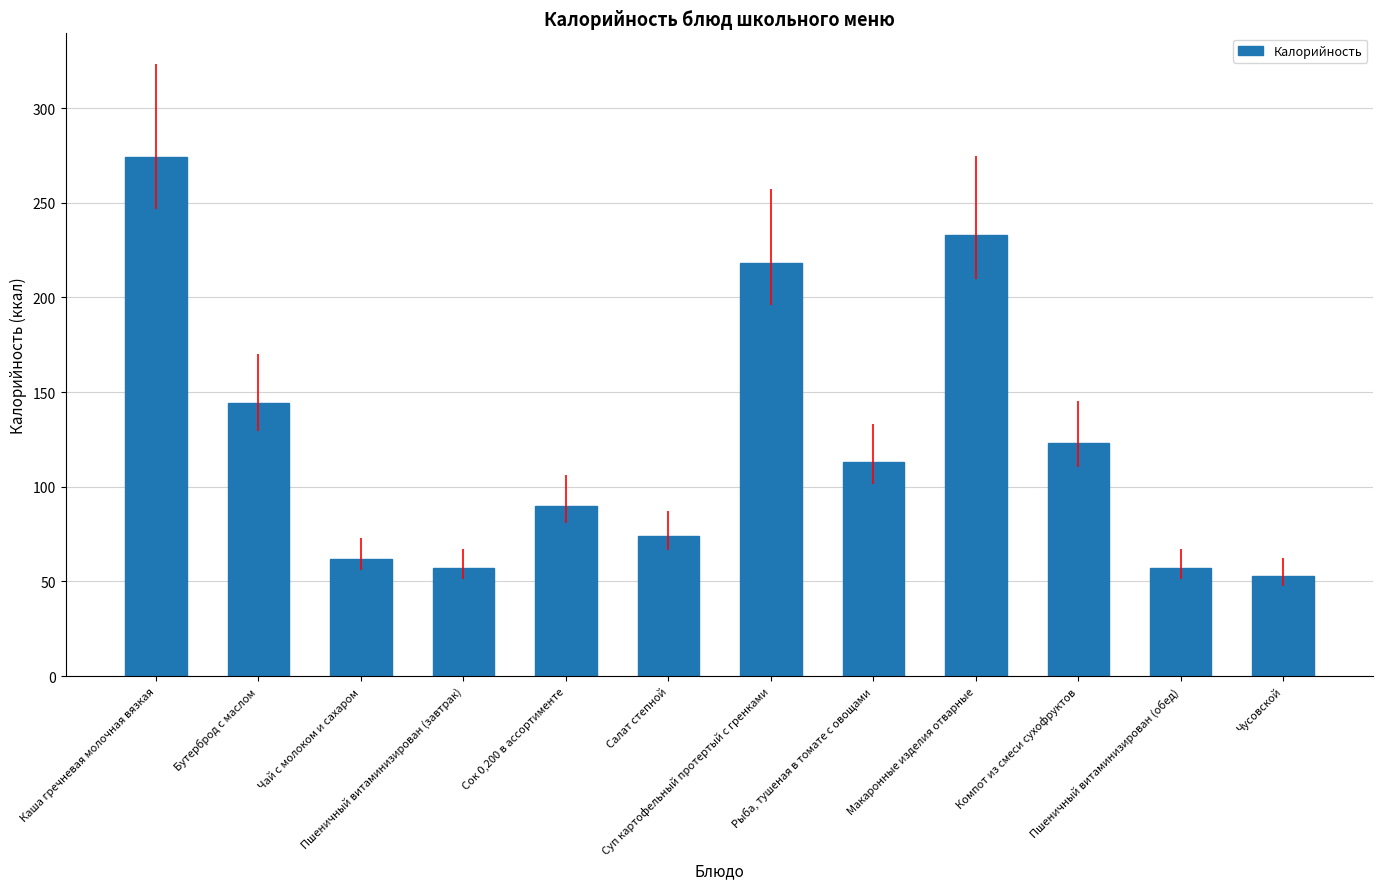

Which category has the highest value across all series?

Каша гречневая молочная вязкая